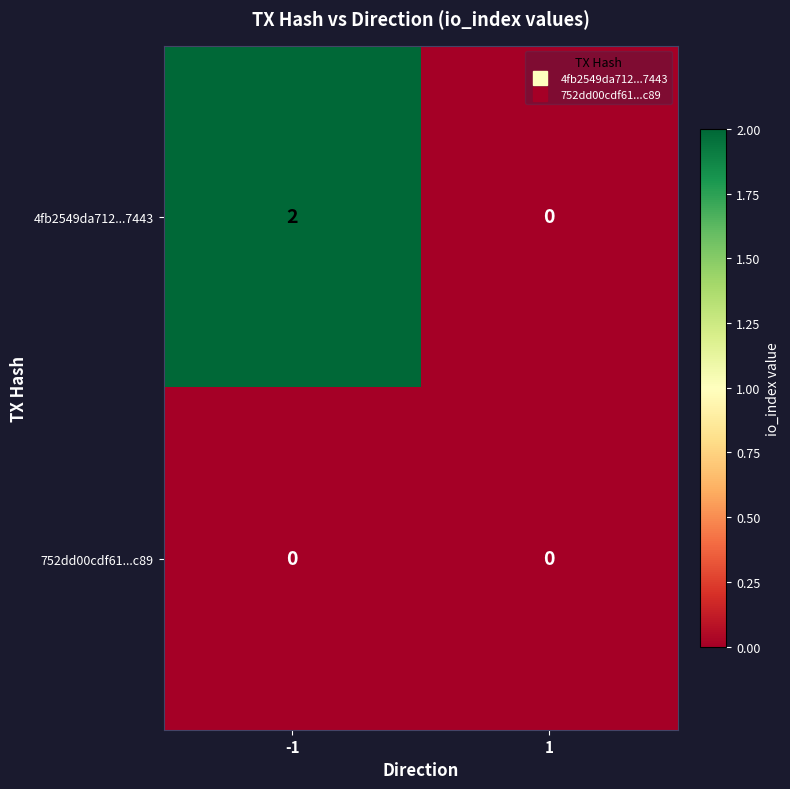

What is the difference between the highest and lowest values at -1?

2